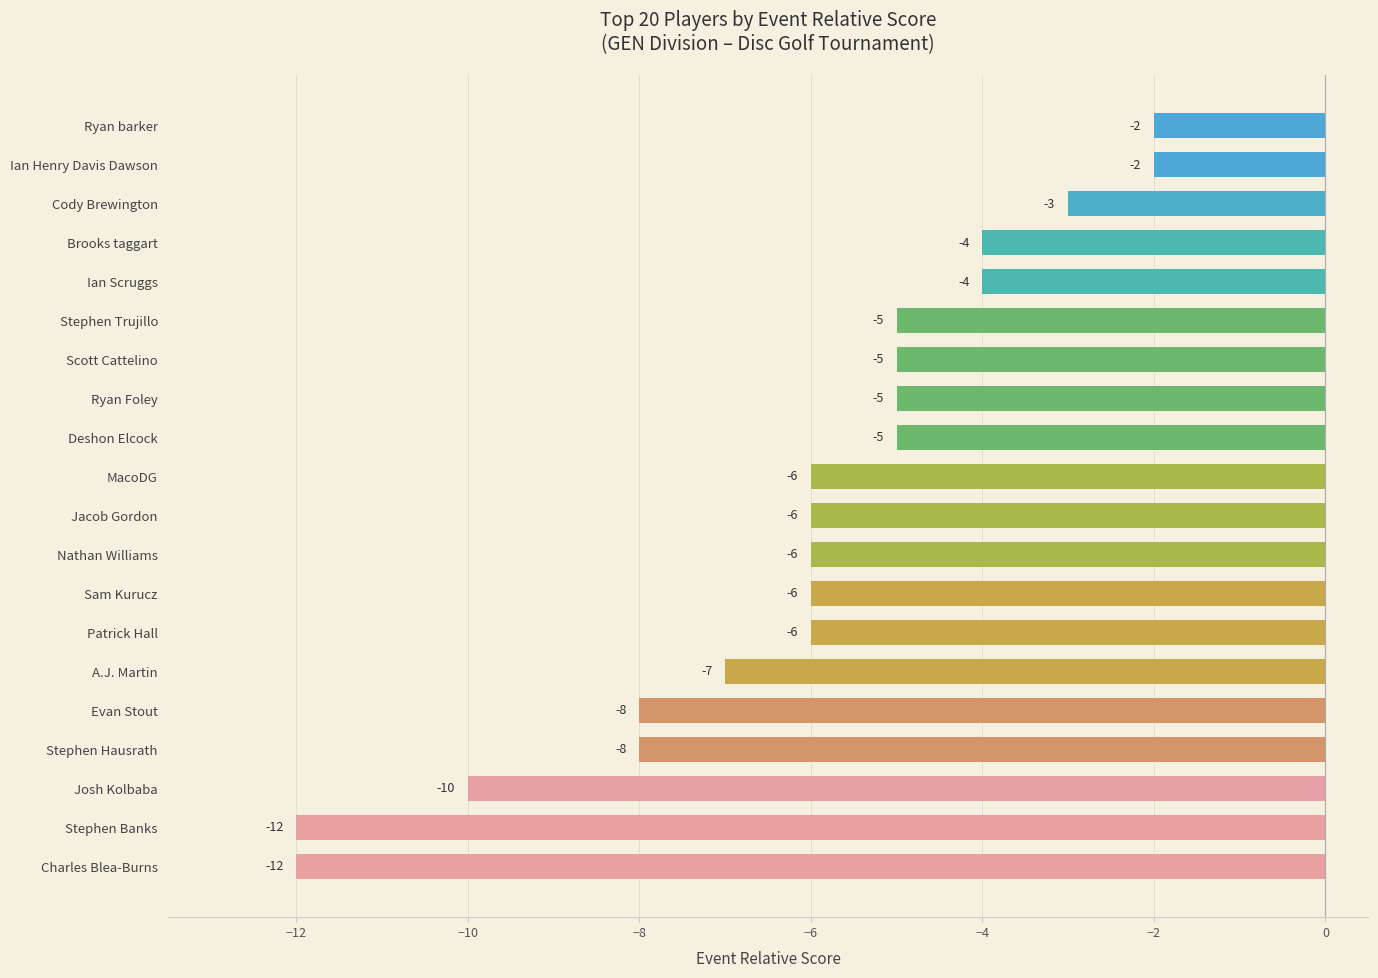

At which label is the value closest to -7?

A.J. Martin